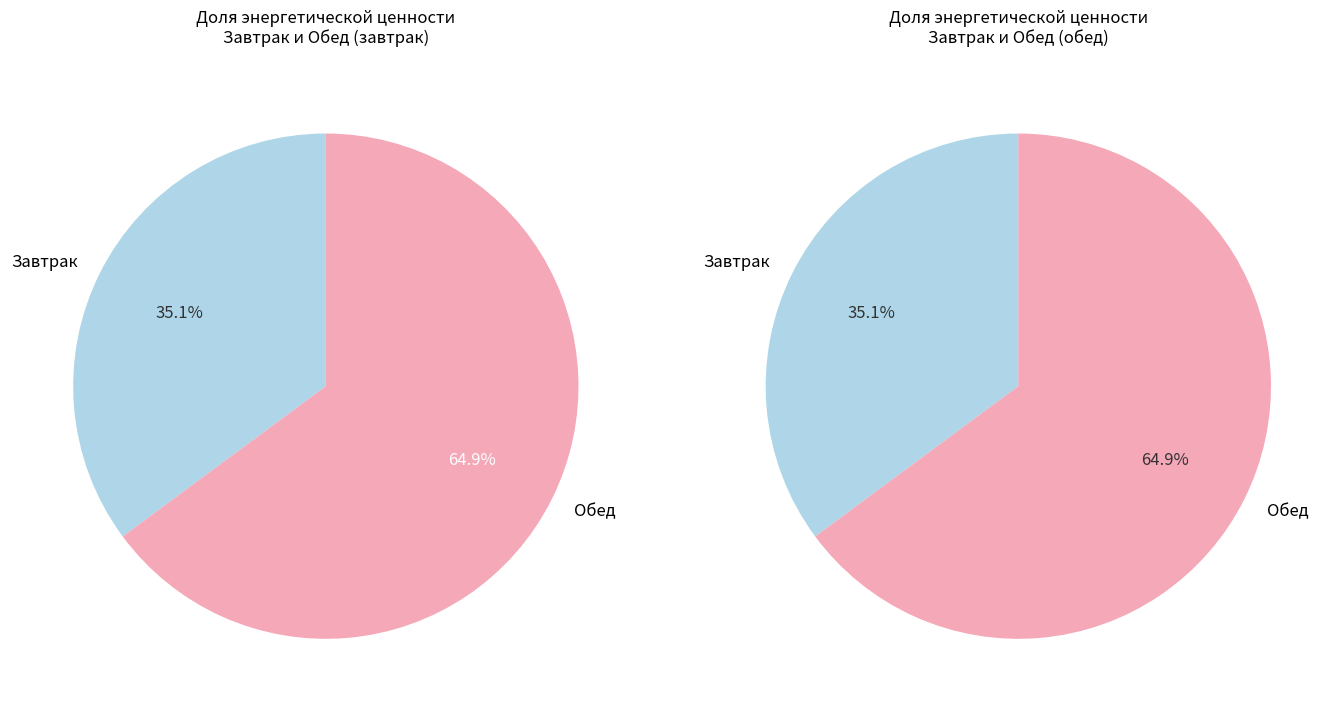

To the nearest percent, what portion does Завтрак represent?

35%